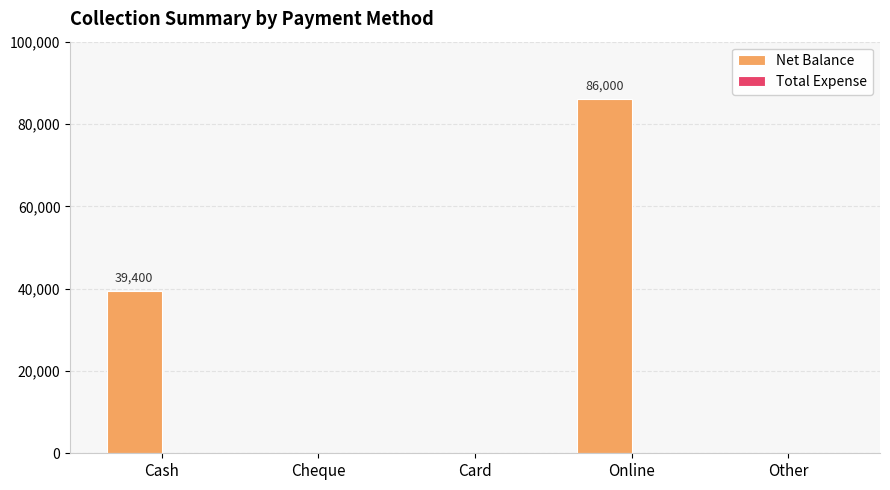

Reading right to left, extract all data points from this chart.

Other=0	Online=86000	Card=0	Cheque=0	Cash=39400